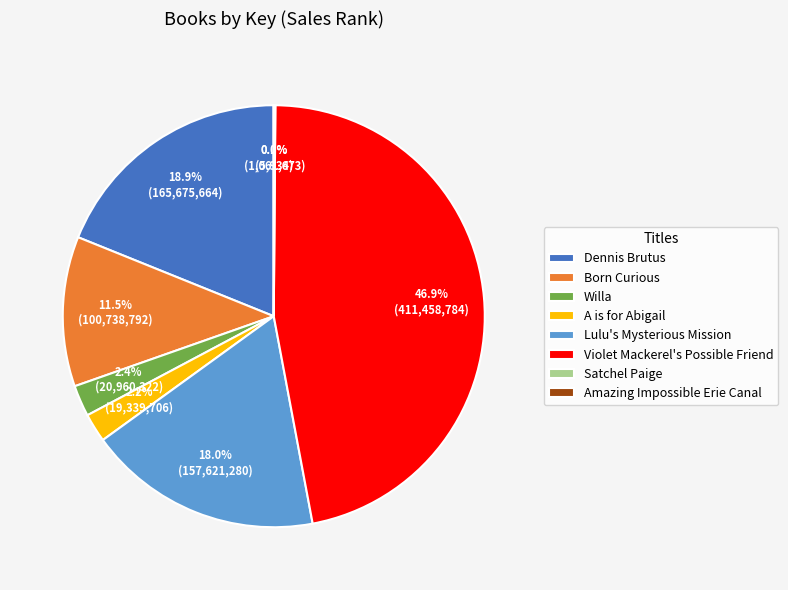

Which category has the biggest portion of the pie?

Violet Mackerel's Possible Friend